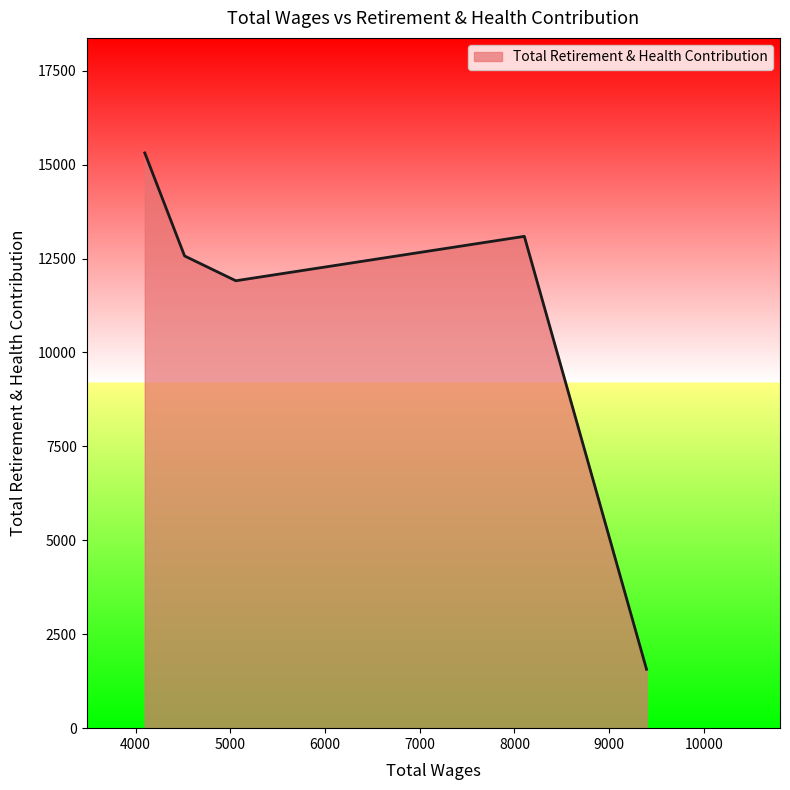

What is the minimum value shown in the chart?

1567